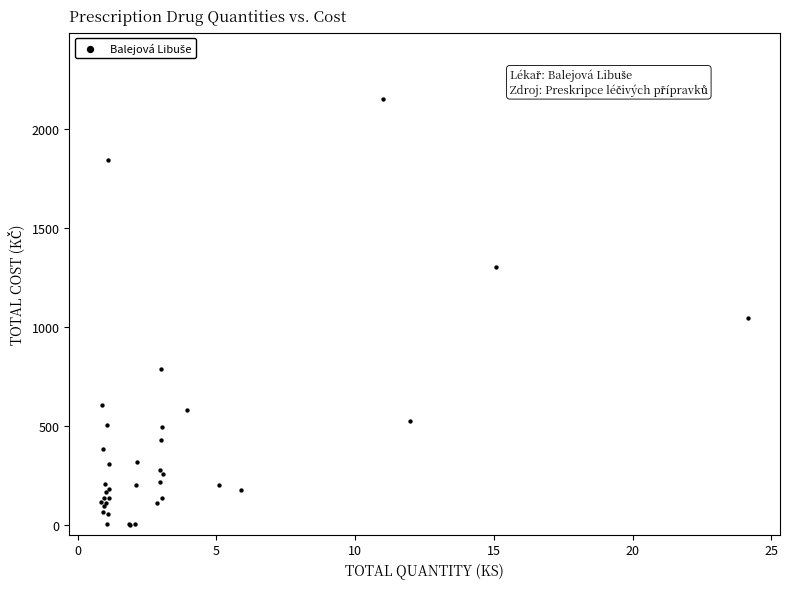

What Y value in the scatter plot is closest to 1076?

1043.7